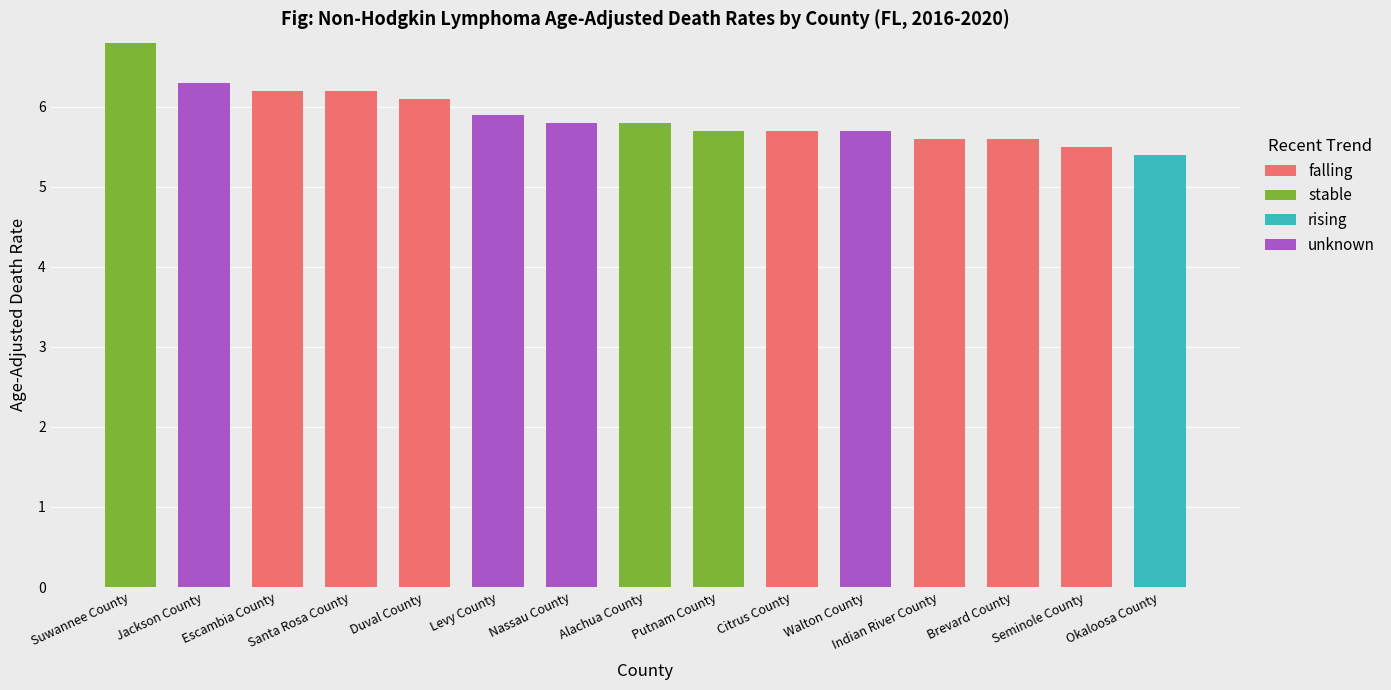

What value does the falling series have at Seminole County?

5.5